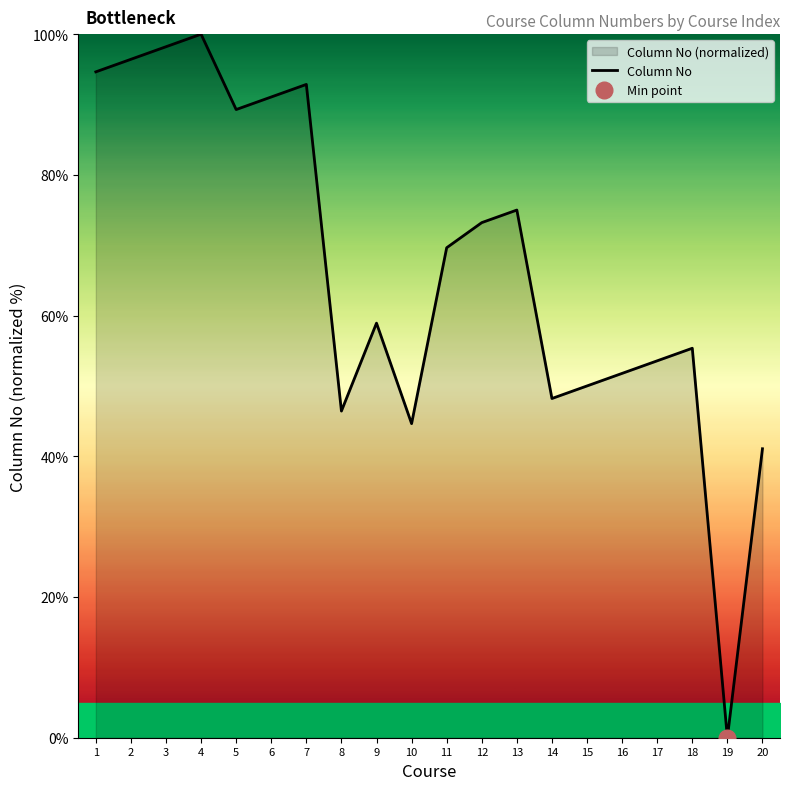

True or false: the data has more than 0 interior local peaks.

True